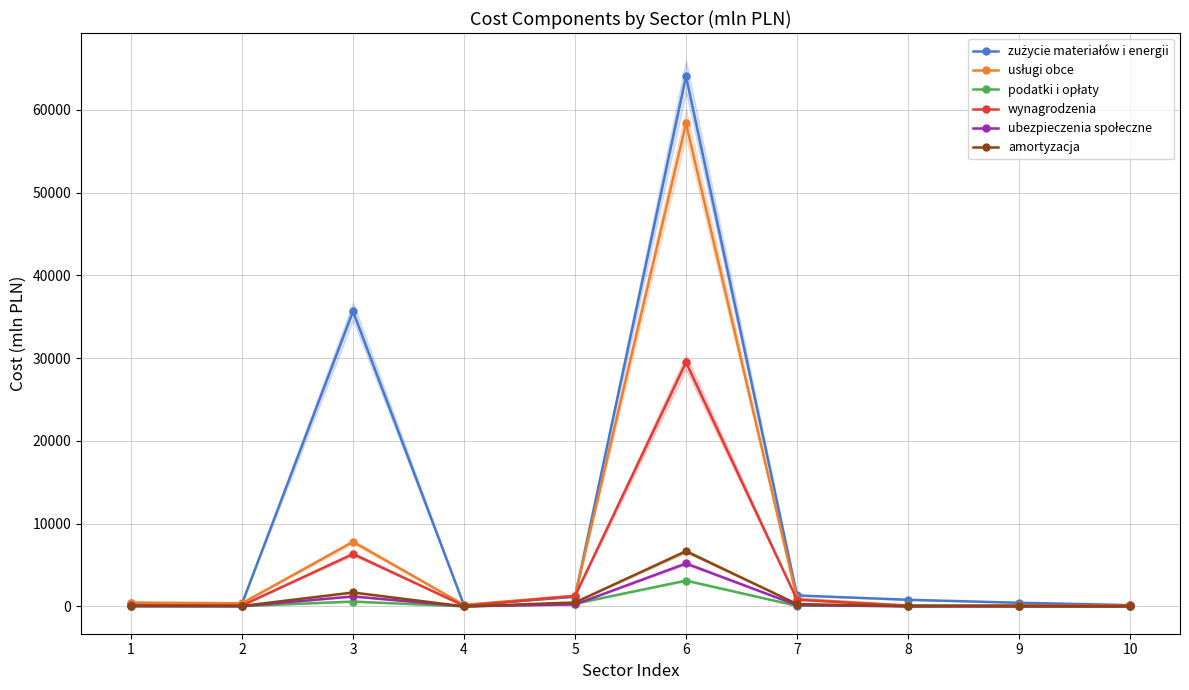

What is the minimum value for wynagrodzenia?

60.6